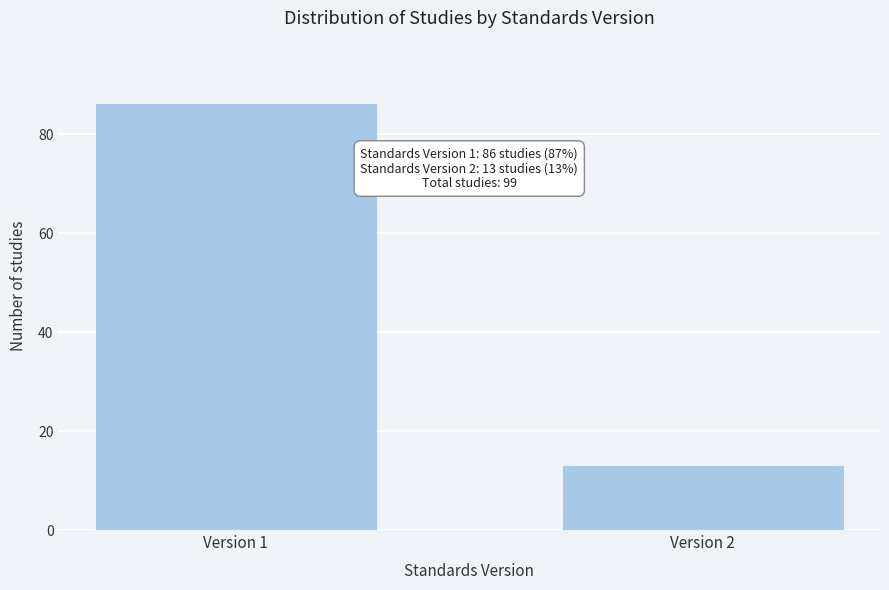

Reading left to right, what are all the values shown in this chart?

Version 1=86	Version 2=13